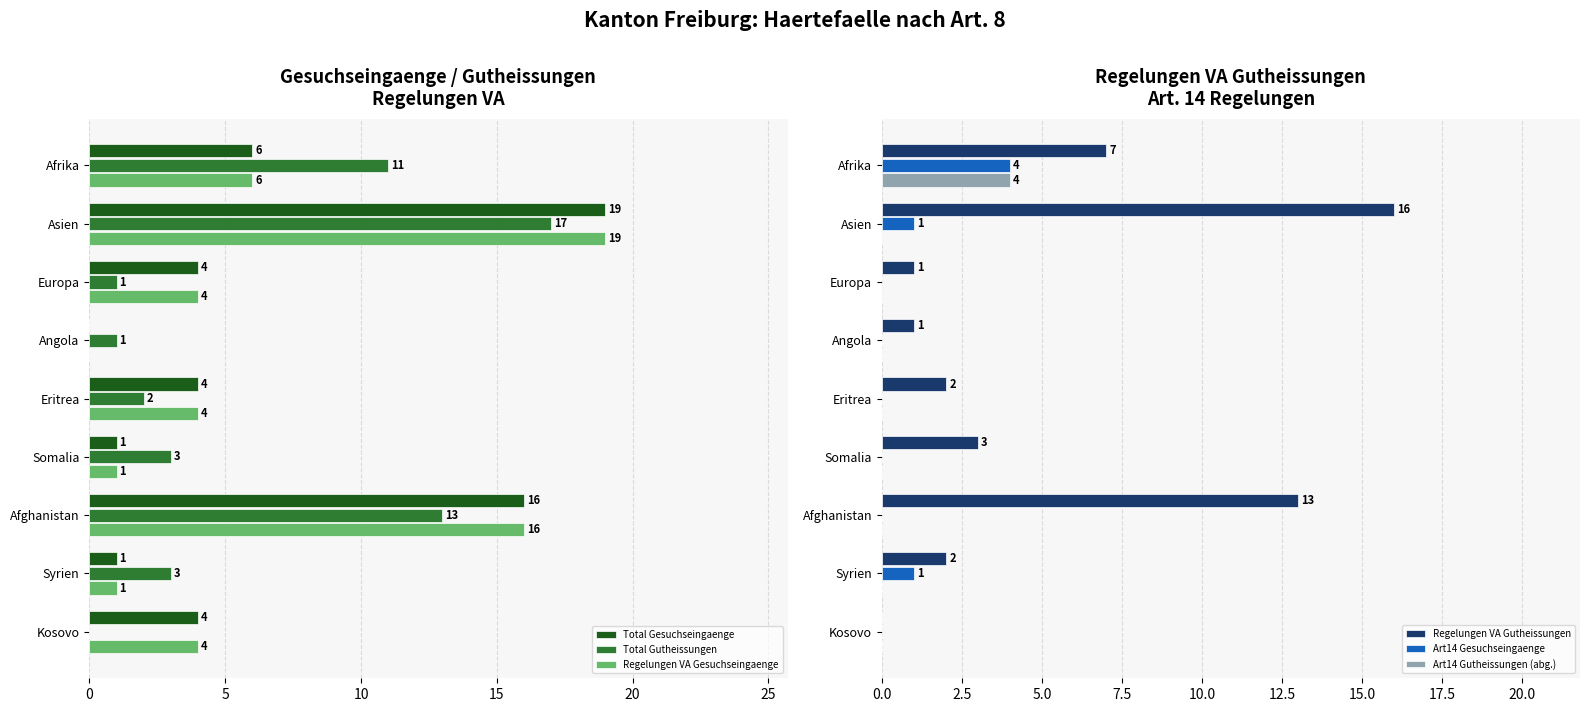

What is the sum of all Regelungen VA Gutheissungen values?

45